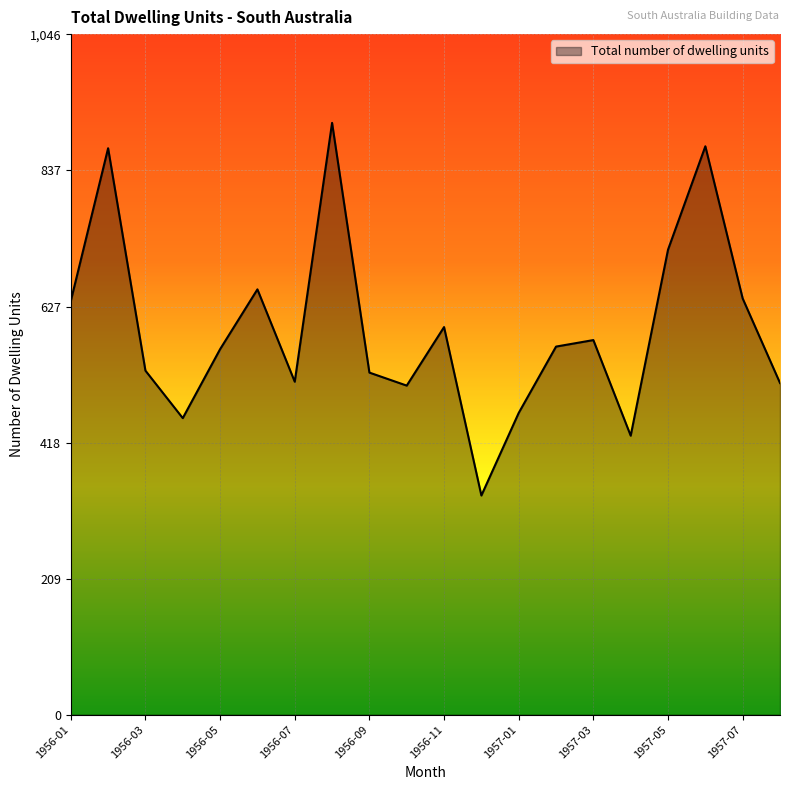

What is the difference between the maximum and minimum values?

573